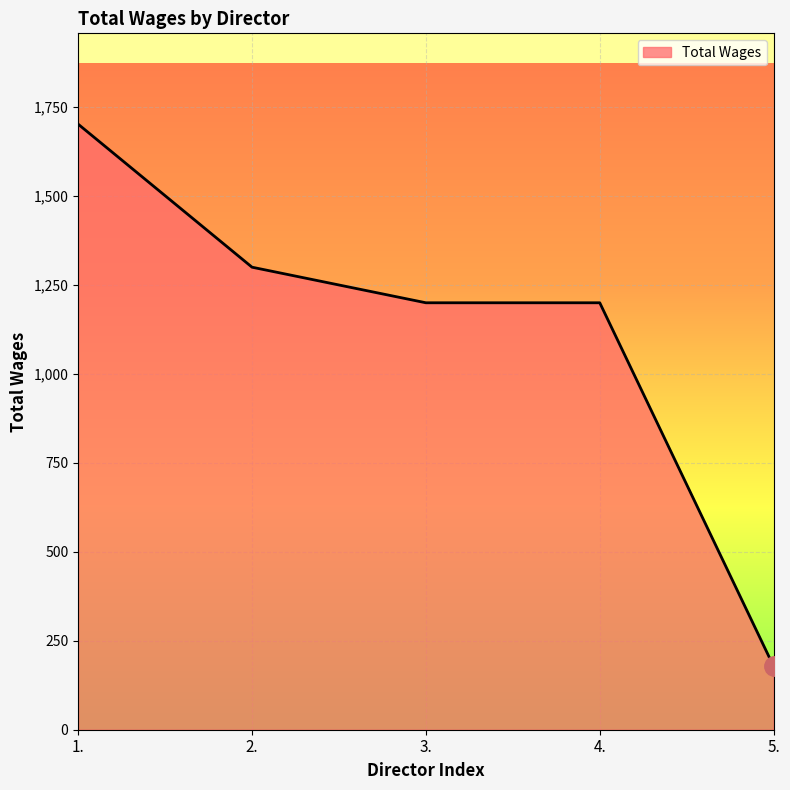

What is the smallest value displayed?

178